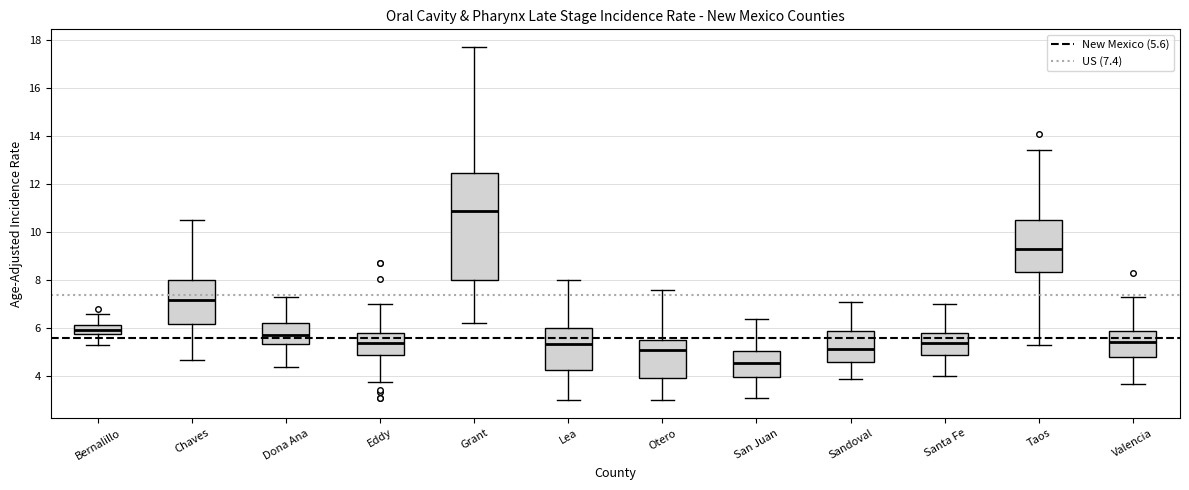

Reading left to right, transcribe this box plot: for each box, give where its median line is, the range the box spans, and where its two whiskers end, as read against the y-axis. The values are not printed on the chart, so give them approximately, as read against the axis.

Bernalillo: median 6.0, box 5.8 to 6.2, whiskers 5.4 to 6.6
Chaves: median 7.2, box 6.2 to 8.0, whiskers 4.8 to 10.6
Dona Ana: median 5.8, box 5.4 to 6.2, whiskers 4.4 to 7.4
Eddy: median 5.4, box 4.8 to 5.8, whiskers 3.8 to 7.0
Grant: median 10.8, box 8.0 to 12.4, whiskers 6.2 to 17.8
Lea: median 5.4, box 4.2 to 6.0, whiskers 3.0 to 8.0
Otero: median 5.0, box 4.0 to 5.4, whiskers 3.0 to 7.6
San Juan: median 4.6, box 4.0 to 5.0, whiskers 3.2 to 6.4
Sandoval: median 5.2, box 4.6 to 5.8, whiskers 4.0 to 7.2
Santa Fe: median 5.4, box 4.8 to 5.8, whiskers 4.0 to 7.0
Taos: median 9.2, box 8.4 to 10.6, whiskers 5.4 to 13.4
Valencia: median 5.4, box 4.8 to 5.8, whiskers 3.8 to 7.2